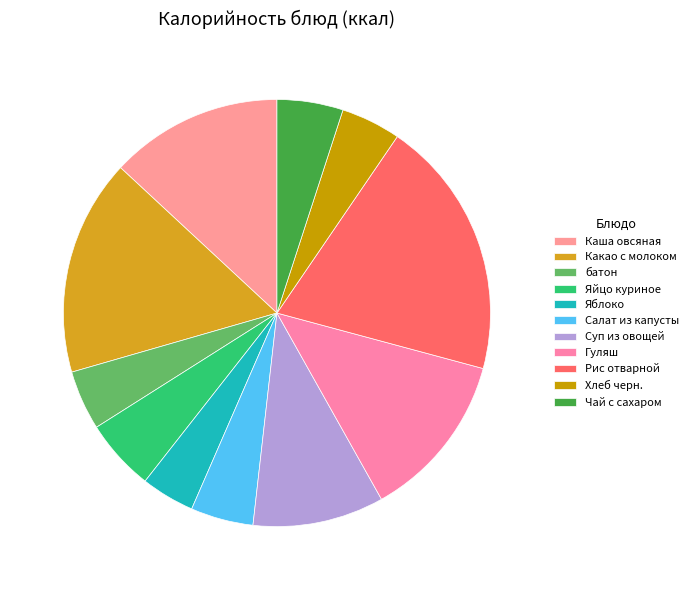

Is there any slice that represents more than half of the pie?

No